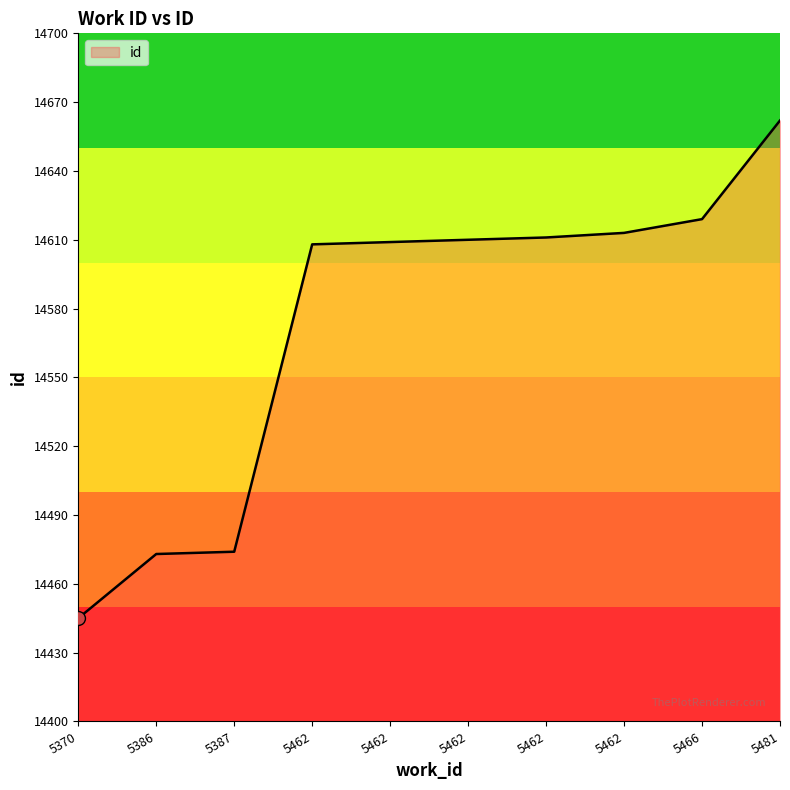

What is the change in value from 5462 to 5462?

+1